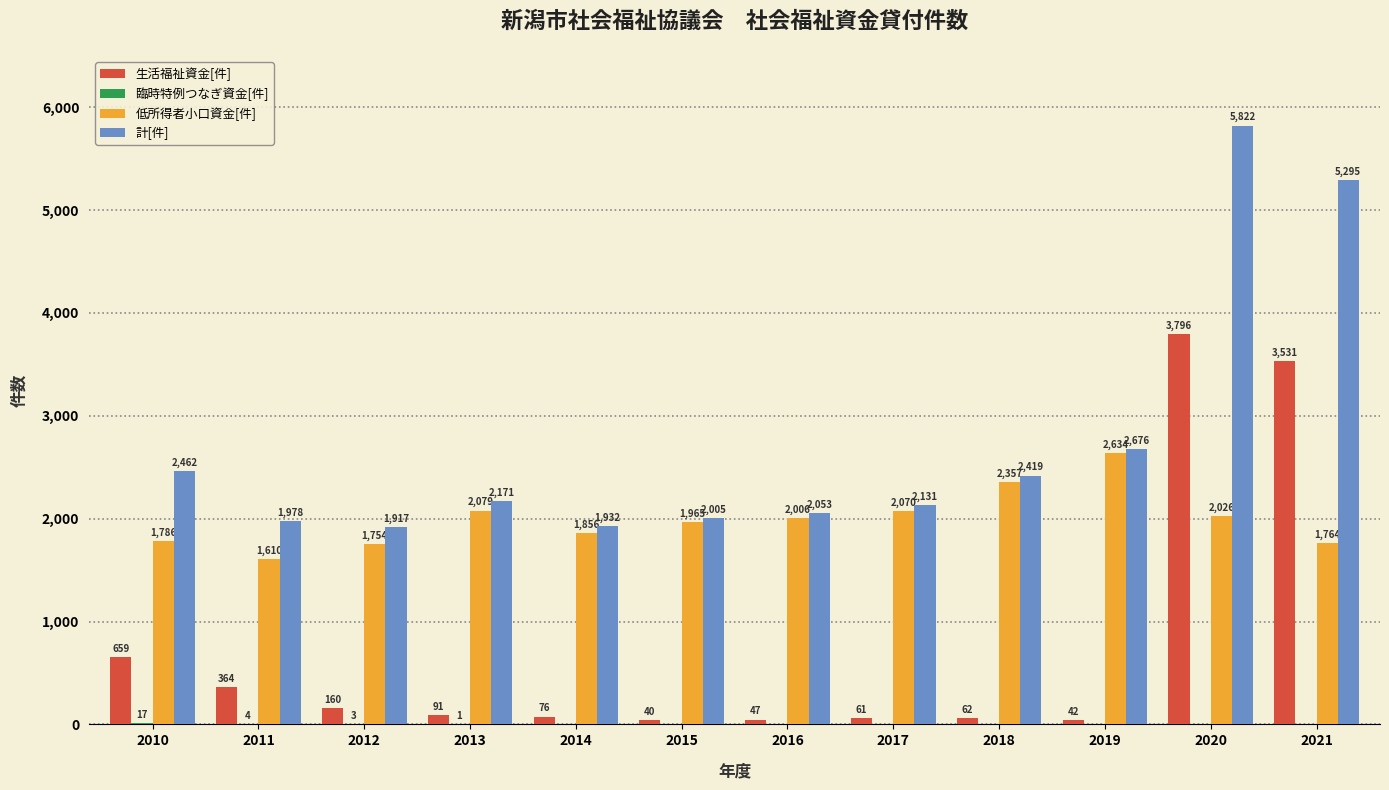

What value does the 低所得者小口資金[件] series have at 2010, to the nearest 10?

1790